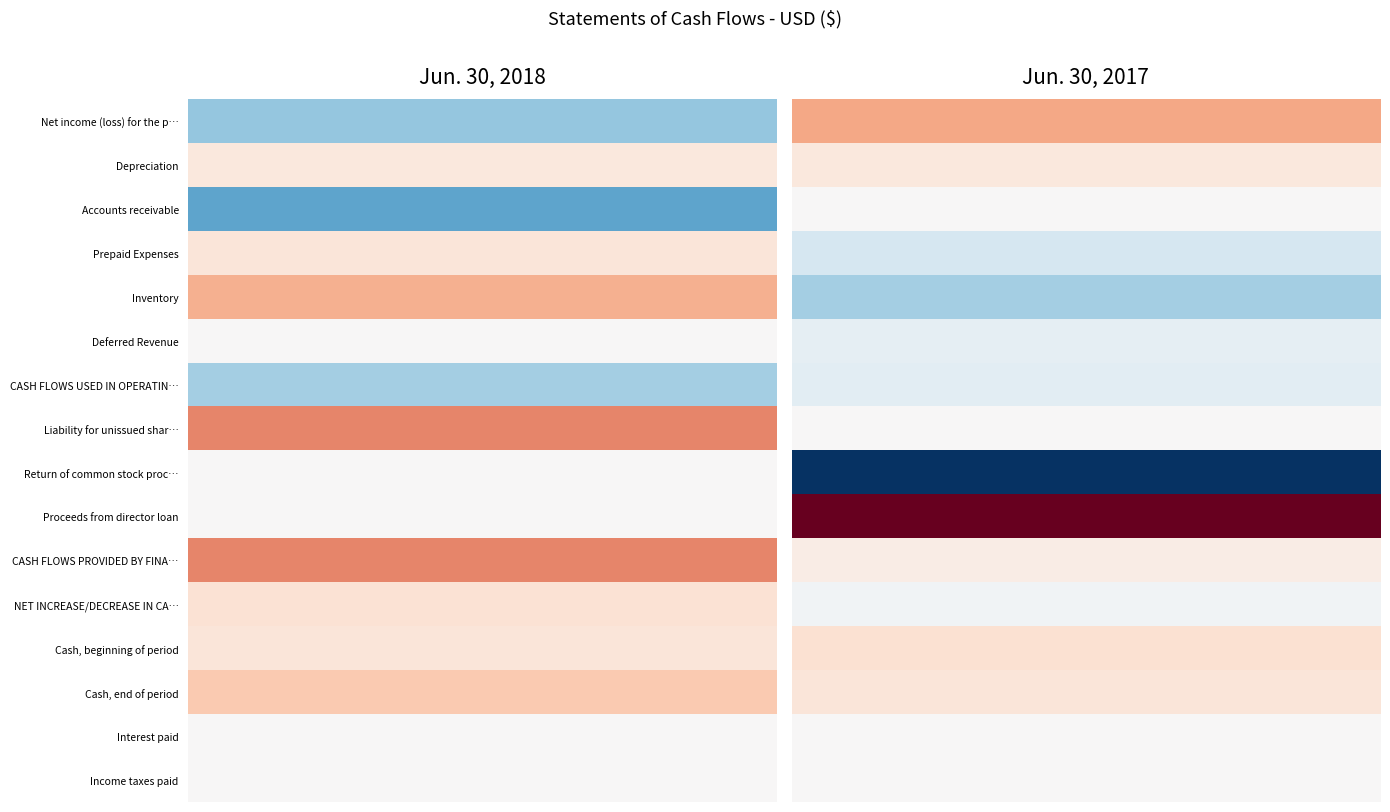

Which series has the largest range (max minus min)?

Proceeds from director loan